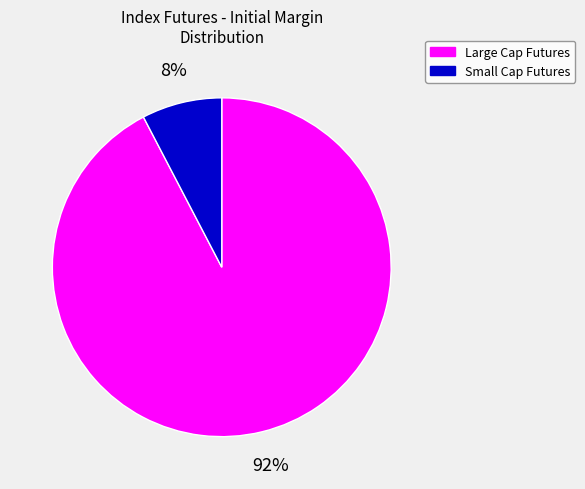

Between Small Cap Futures and Large Cap Futures, which is larger?

Large Cap Futures